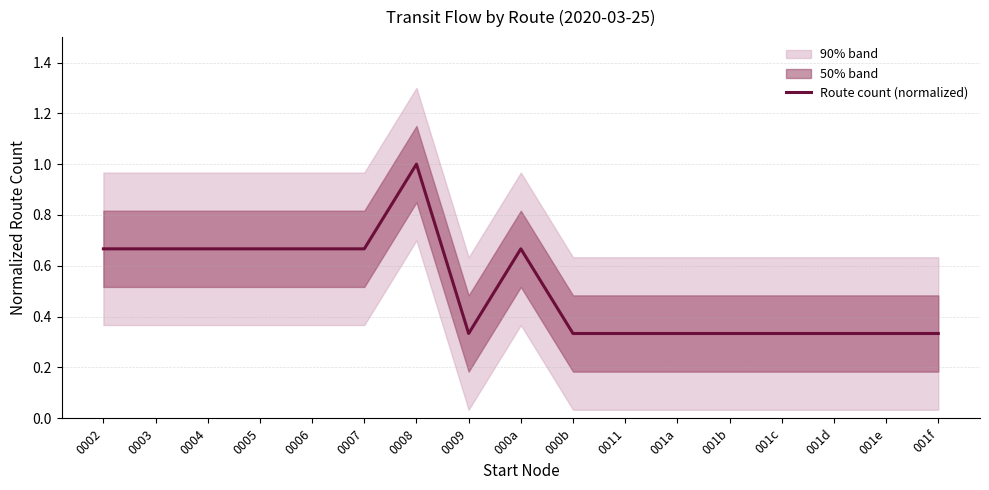

Reading right to left, what are all the values shown in this chart?

001f=0.3	001e=0.3	001d=0.3	001c=0.3	001b=0.3	001a=0.3	0011=0.3	000b=0.3	000a=0.7	0009=0.3	0008=1.0	0007=0.7	0006=0.7	0005=0.7	0004=0.7	0003=0.7	0002=0.7